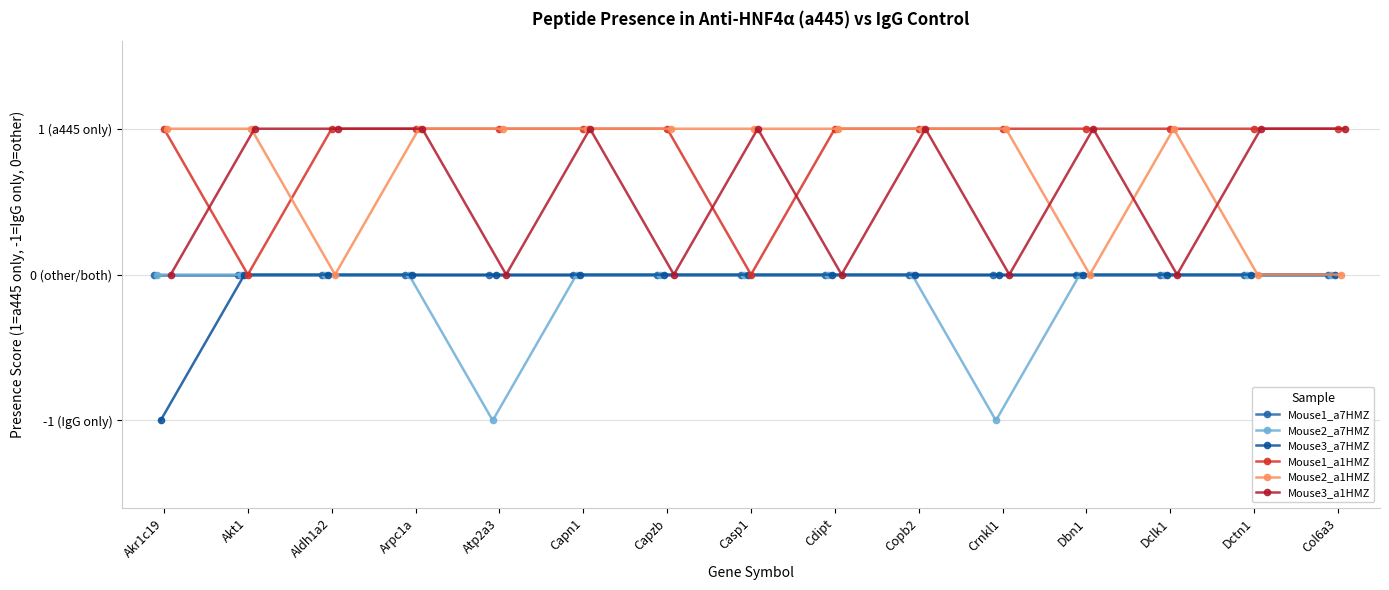

At how many categories does at least one series exceed 0?

15